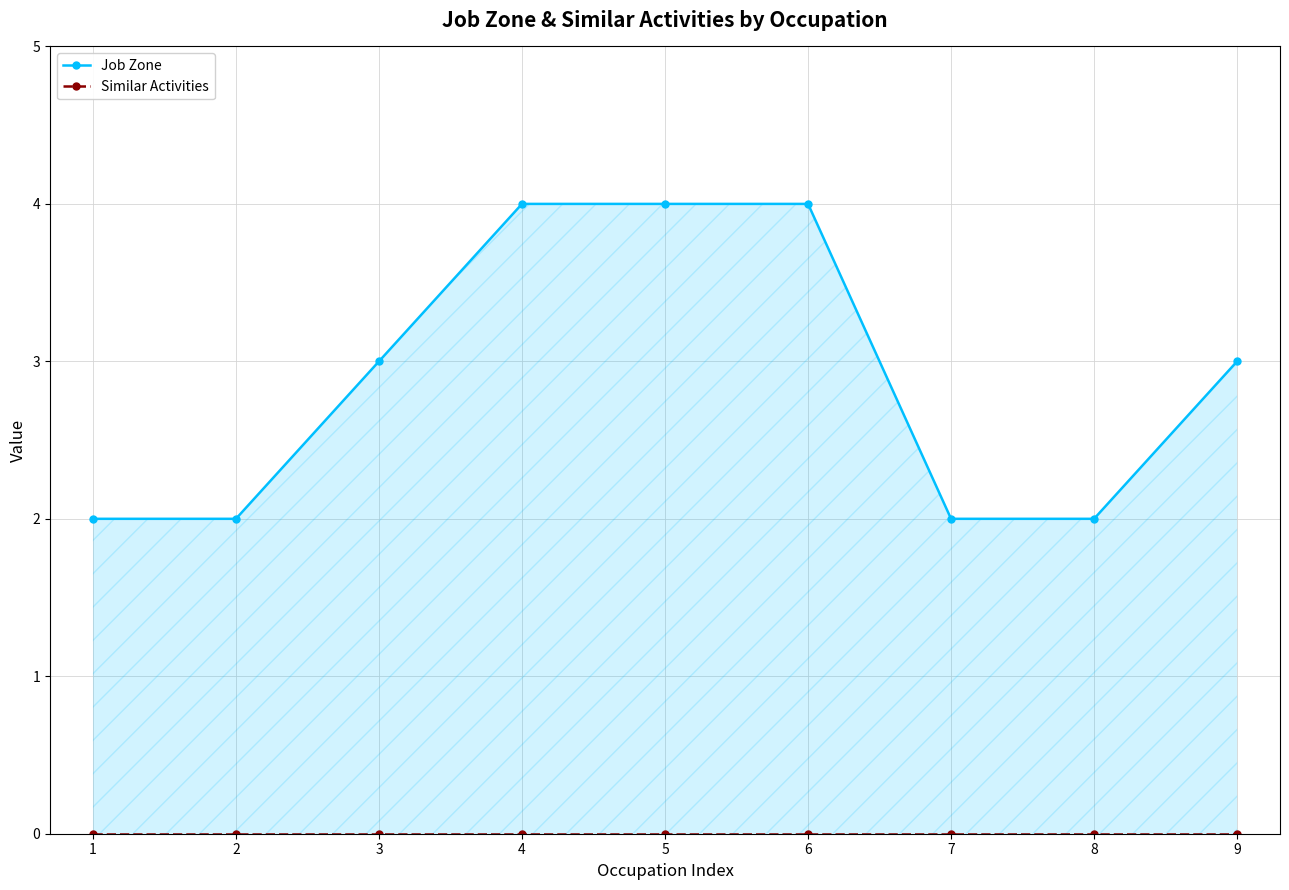

What is the total value across all series at 9?

3